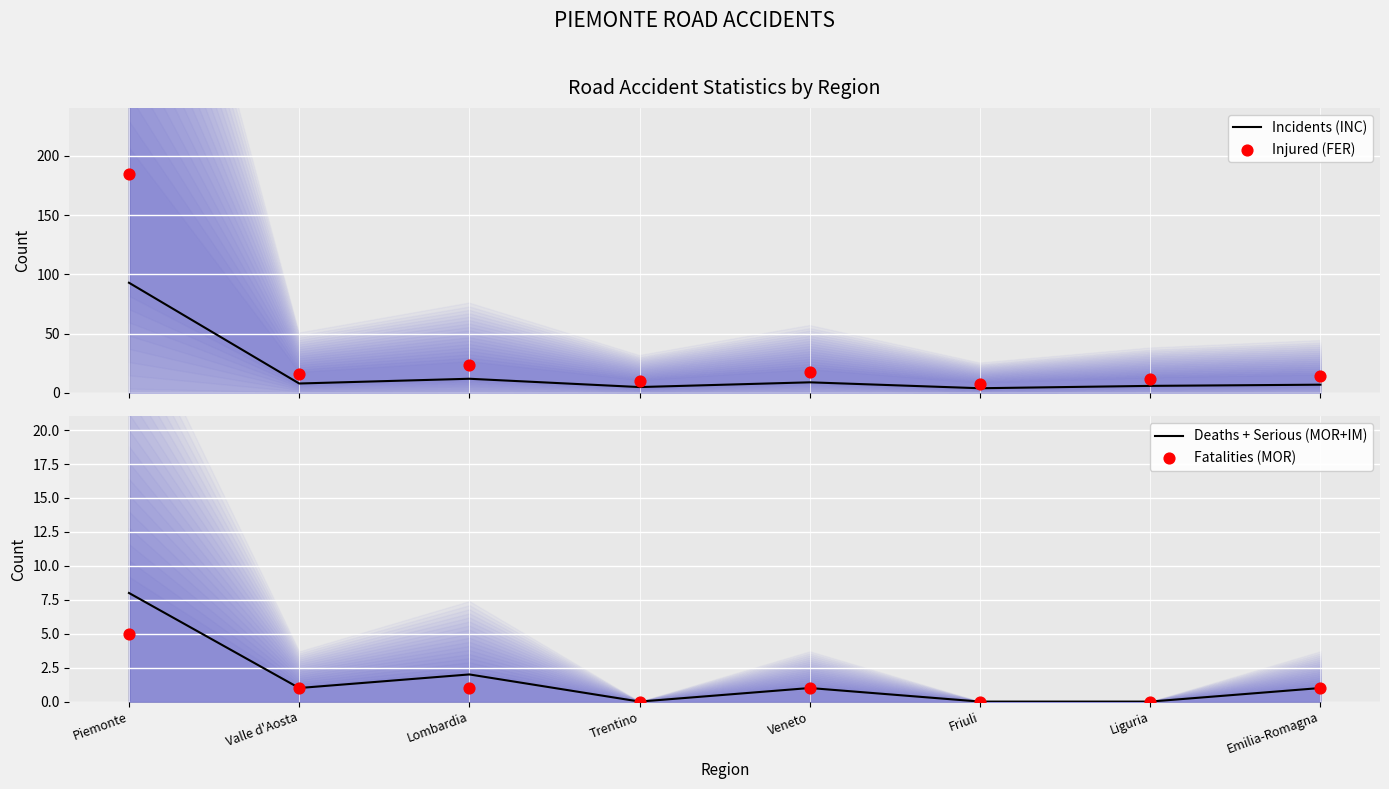

Which series has the largest total across all categories?

Injured (FER)